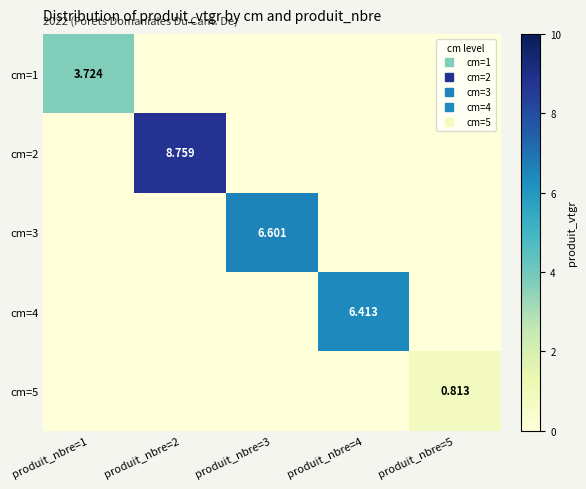

What is the maximum value shown in the chart?

8.8